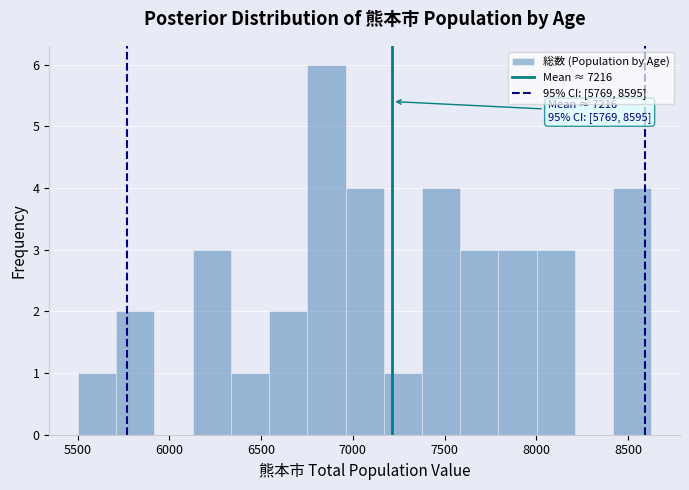

Over which range of the x-axis is the bar tallest?

6750 to 6950